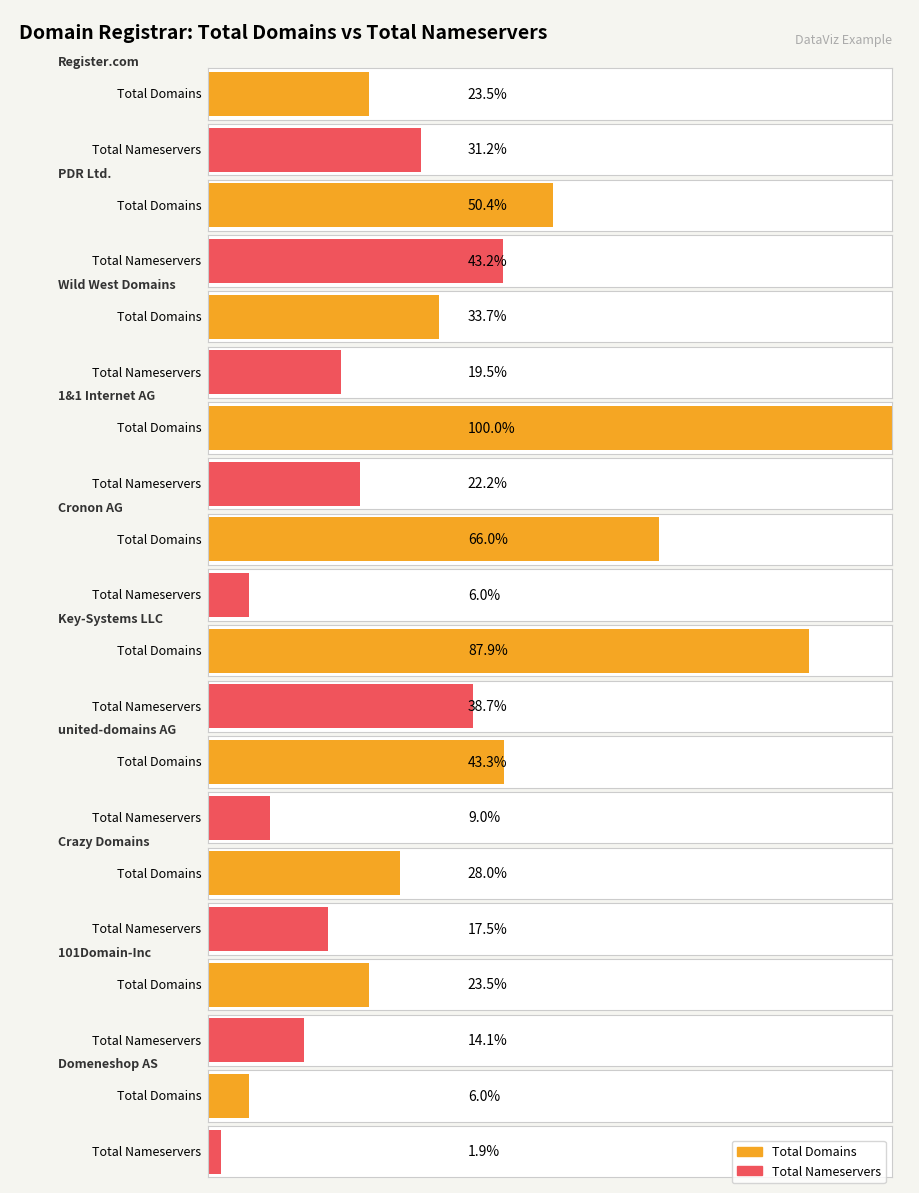

Which series changed the most between 1&1 Internet AG and Crazy Domains?

total-domains